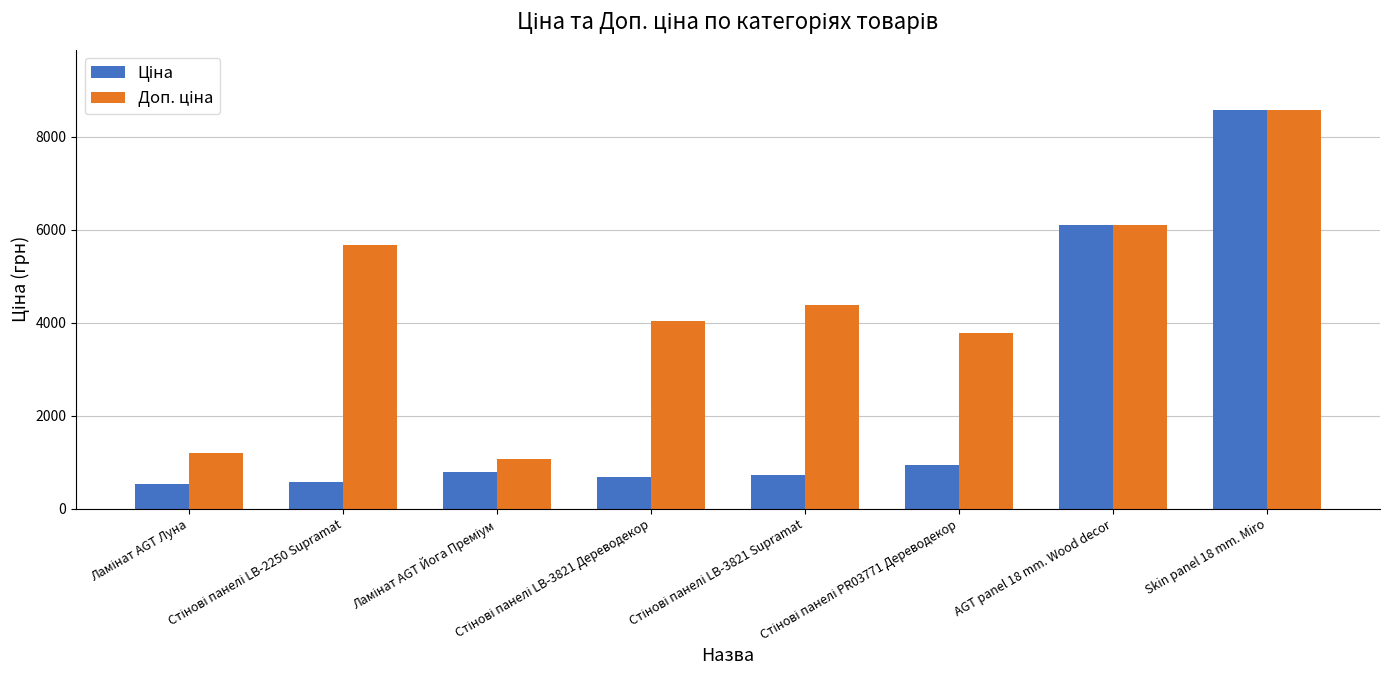

At how many categories does at least one series exceed 4609?

3